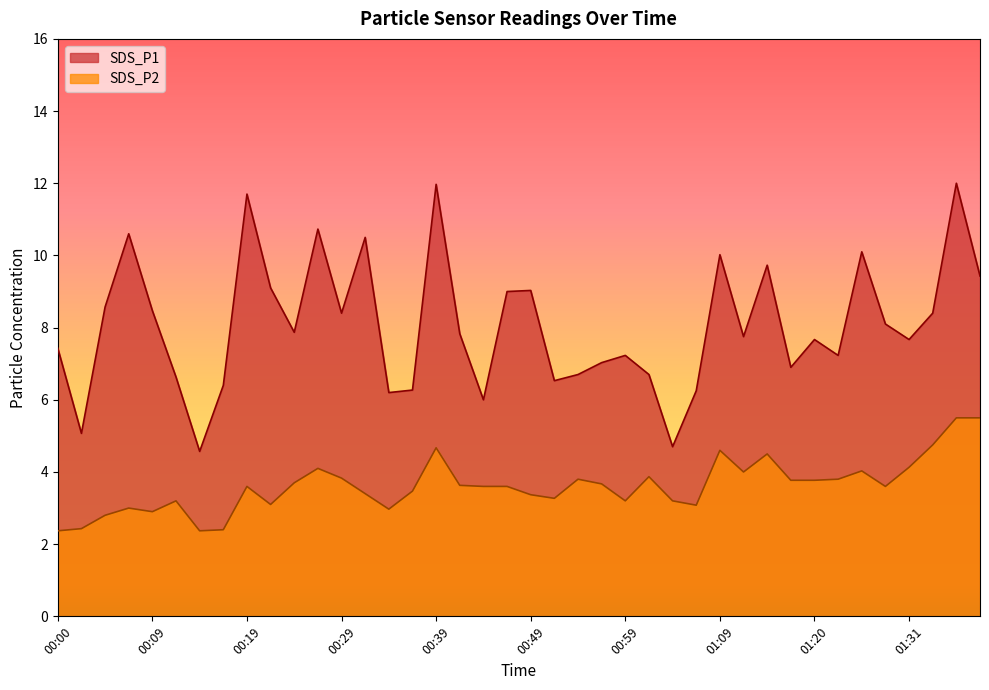

Is it true that SDS_P2 equals 4.5 at 01:14?

True